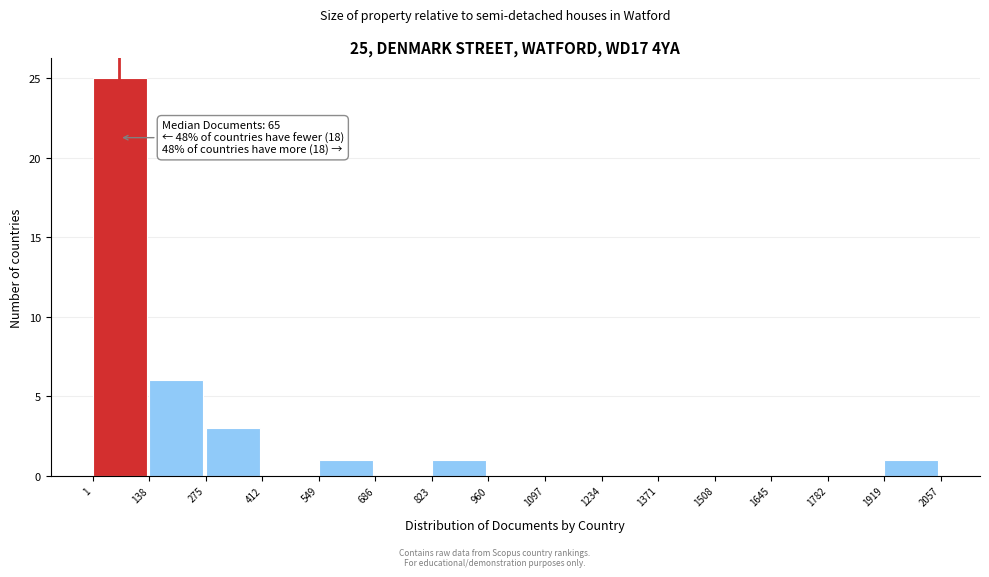

Which range on the x-axis has the tallest bar?

1 to 138